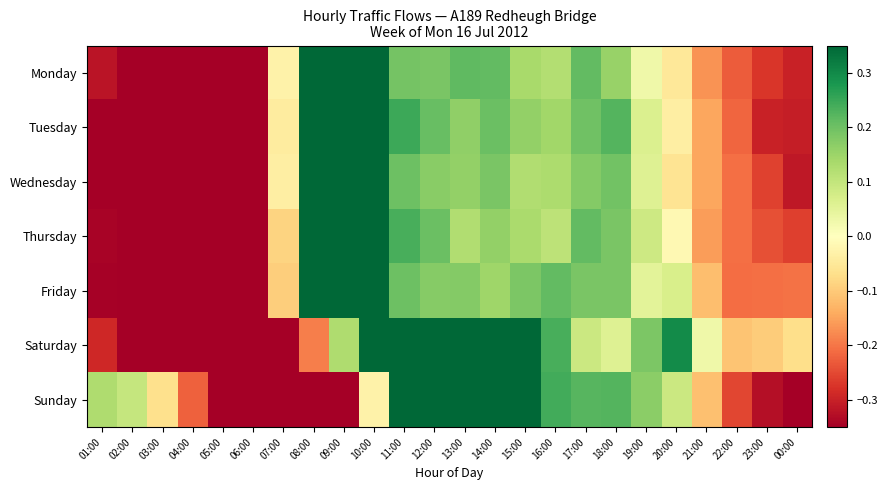

Reading left to right, extract all data points from this chart.

Monday: 01:00=-0.3	02:00=-0.4	03:00=-0.4	04:00=-0.4	05:00=-0.4	06:00=-0.4	07:00=-0.0	08:00=0.7	09:00=0.8	10:00=0.4	11:00=0.2	12:00=0.2	13:00=0.2	14:00=0.2	15:00=0.1	16:00=0.1	17:00=0.2	18:00=0.2	19:00=0.0	20:00=-0.0	21:00=-0.2	22:00=-0.2	23:00=-0.3	00:00=-0.3
Tuesday: 01:00=-0.4	02:00=-0.4	03:00=-0.4	04:00=-0.4	05:00=-0.4	06:00=-0.3	07:00=-0.0	08:00=0.8	09:00=0.6	10:00=0.5	11:00=0.2	12:00=0.2	13:00=0.2	14:00=0.2	15:00=0.2	16:00=0.1	17:00=0.2	18:00=0.2	19:00=0.1	20:00=-0.0	21:00=-0.1	22:00=-0.2	23:00=-0.3	00:00=-0.3
Wednesday: 01:00=-0.4	02:00=-0.4	03:00=-0.4	04:00=-0.4	05:00=-0.4	06:00=-0.4	07:00=-0.0	08:00=0.8	09:00=0.7	10:00=0.4	11:00=0.2	12:00=0.2	13:00=0.2	14:00=0.2	15:00=0.1	16:00=0.1	17:00=0.2	18:00=0.2	19:00=0.1	20:00=-0.1	21:00=-0.1	22:00=-0.2	23:00=-0.3	00:00=-0.3
Thursday: 01:00=-0.3	02:00=-0.4	03:00=-0.4	04:00=-0.4	05:00=-0.4	06:00=-0.4	07:00=-0.1	08:00=0.7	09:00=0.8	10:00=0.4	11:00=0.2	12:00=0.2	13:00=0.1	14:00=0.2	15:00=0.1	16:00=0.1	17:00=0.2	18:00=0.2	19:00=0.1	20:00=-0.0	21:00=-0.2	22:00=-0.2	23:00=-0.2	00:00=-0.3
Friday: 01:00=-0.3	02:00=-0.4	03:00=-0.5	04:00=-0.5	05:00=-0.5	06:00=-0.4	07:00=-0.1	08:00=0.7	09:00=0.7	10:00=0.4	11:00=0.2	12:00=0.2	13:00=0.2	14:00=0.1	15:00=0.2	16:00=0.2	17:00=0.2	18:00=0.2	19:00=0.0	20:00=0.1	21:00=-0.1	22:00=-0.2	23:00=-0.2	00:00=-0.2
Saturday: 01:00=-0.3	02:00=-0.4	03:00=-0.4	04:00=-0.5	05:00=-0.6	06:00=-0.5	07:00=-0.4	08:00=-0.2	09:00=0.1	10:00=0.4	11:00=0.4	12:00=0.4	13:00=0.5	14:00=0.5	15:00=0.4	16:00=0.2	17:00=0.1	18:00=0.1	19:00=0.2	20:00=0.3	21:00=0.0	22:00=-0.1	23:00=-0.1	00:00=-0.1
Sunday: 01:00=0.1	02:00=0.1	03:00=-0.1	04:00=-0.2	05:00=-0.4	06:00=-0.6	07:00=-0.5	08:00=-0.4	09:00=-0.4	10:00=-0.0	11:00=0.4	12:00=0.4	13:00=0.5	14:00=0.6	15:00=0.4	16:00=0.2	17:00=0.2	18:00=0.2	19:00=0.2	20:00=0.1	21:00=-0.1	22:00=-0.3	23:00=-0.3	00:00=-0.4